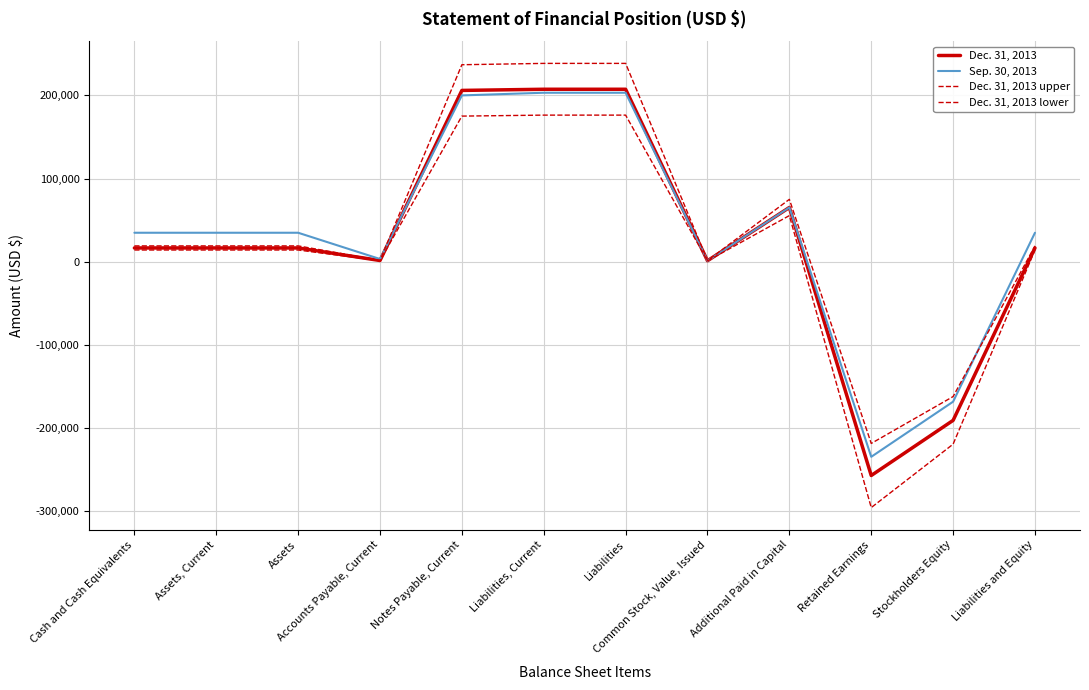

Is this an area chart (filled region under the line)?

No